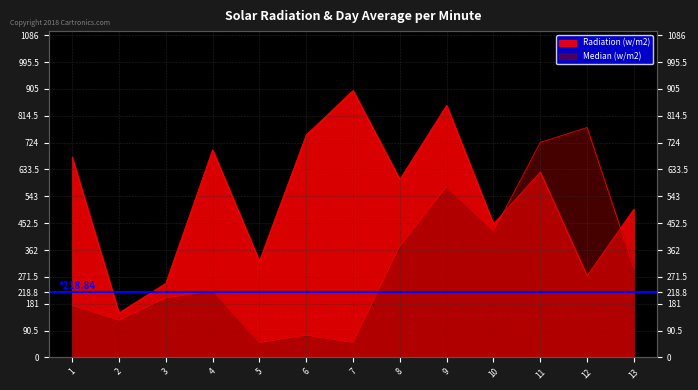

List the series in order of their peak value, highest first.

B, A